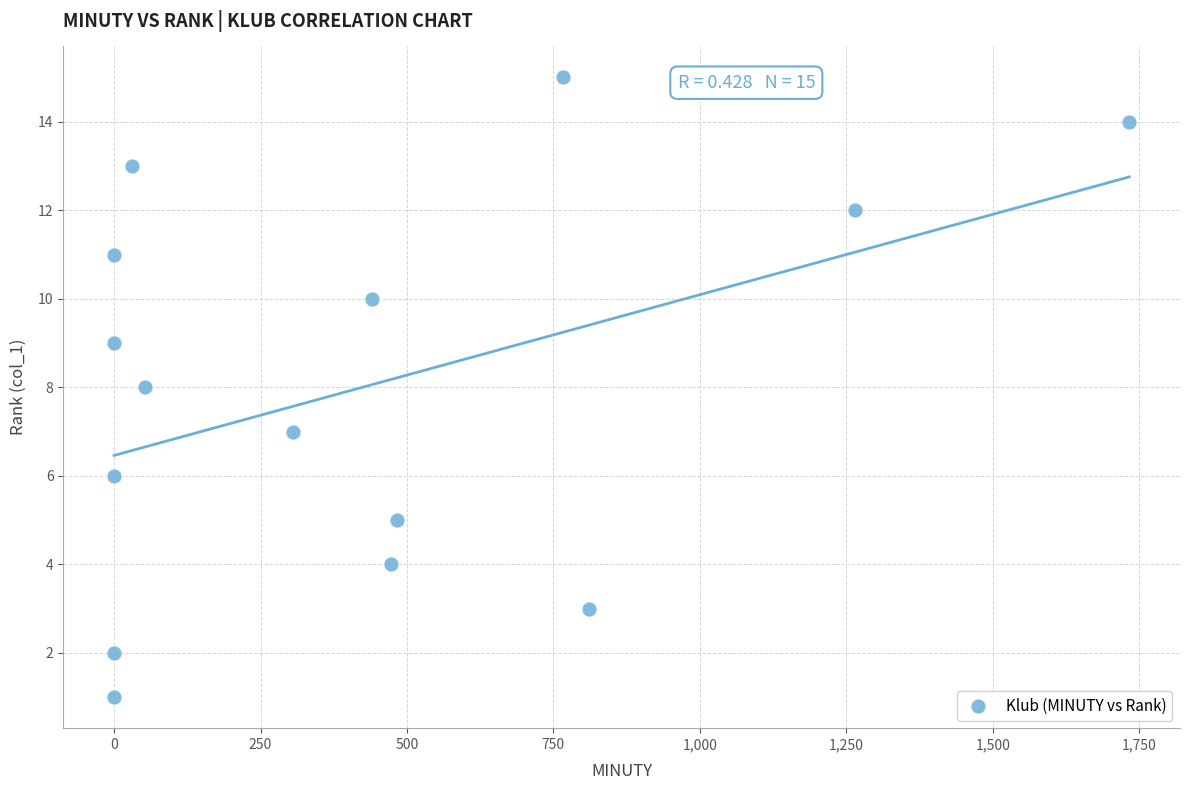

What is the range of X values (max minus min)?

1733